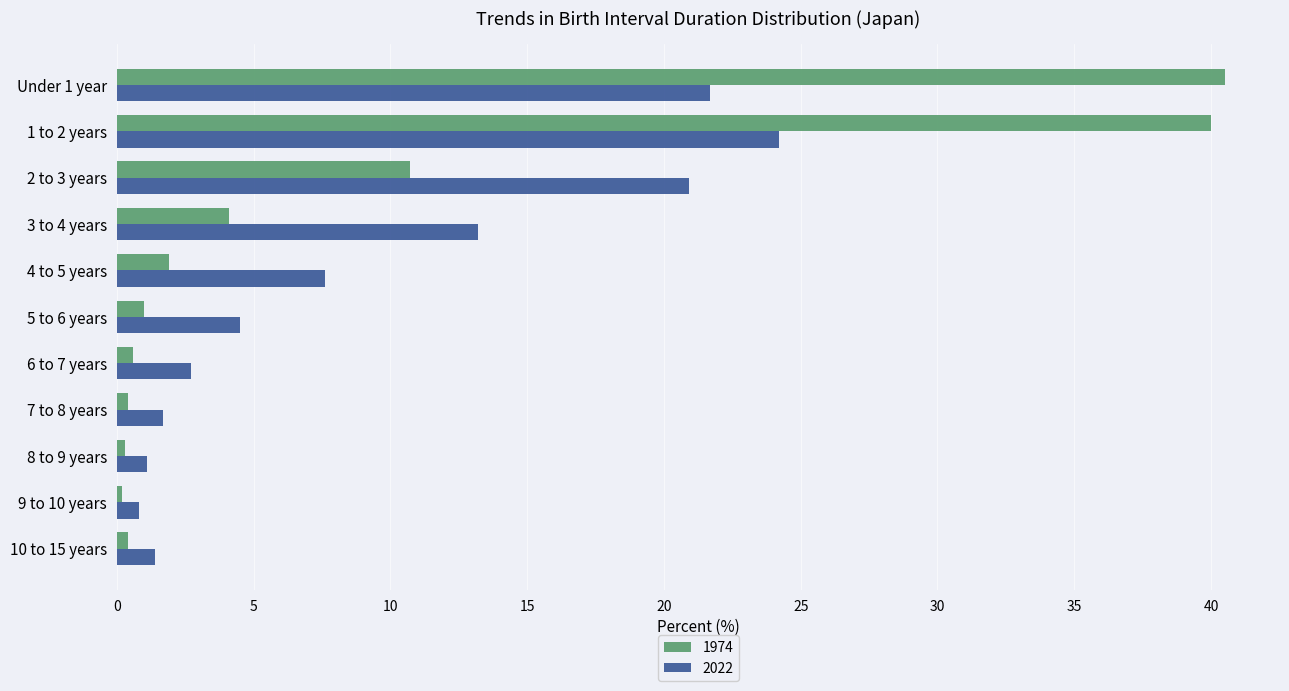

What is the approximate value of 2022 at 1 to 2 years?

24.2